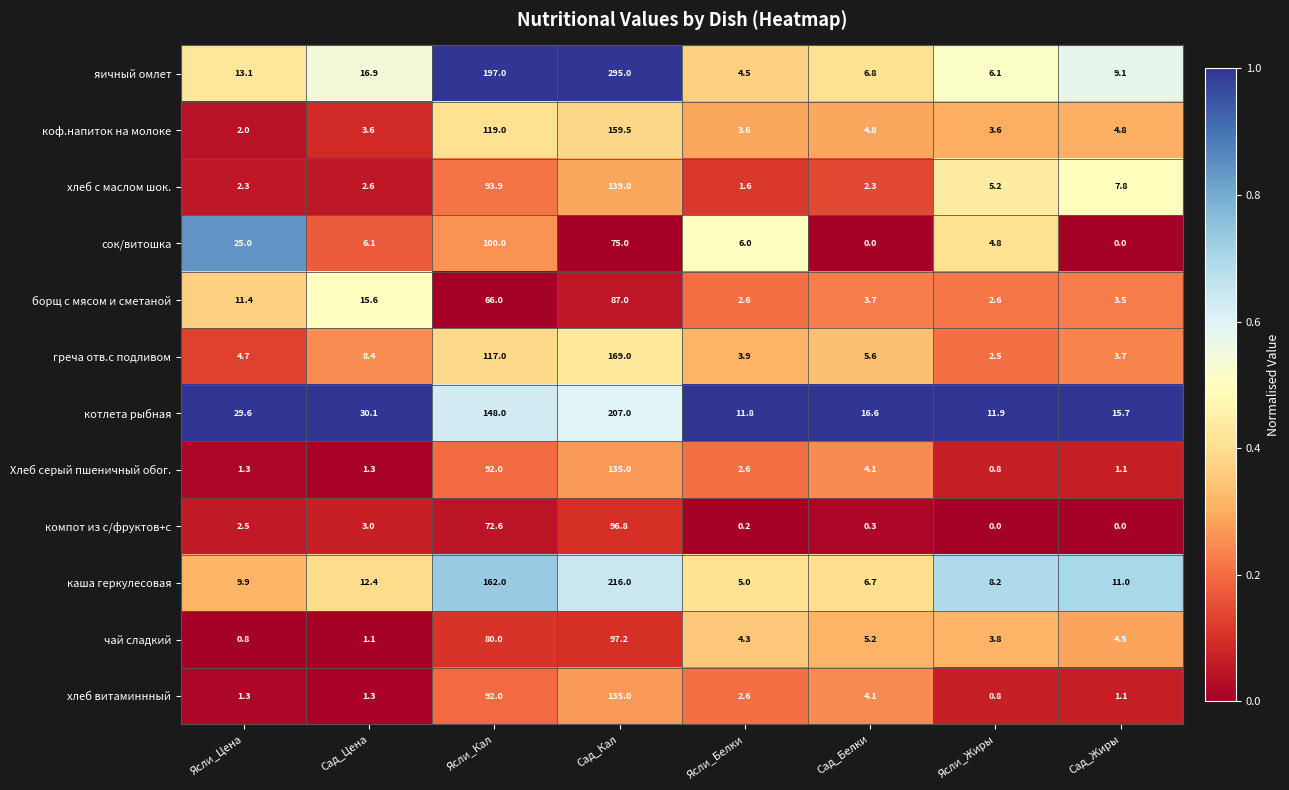

Is it true that яичный омлет equals 4.5 at Ясли_Белки?

True